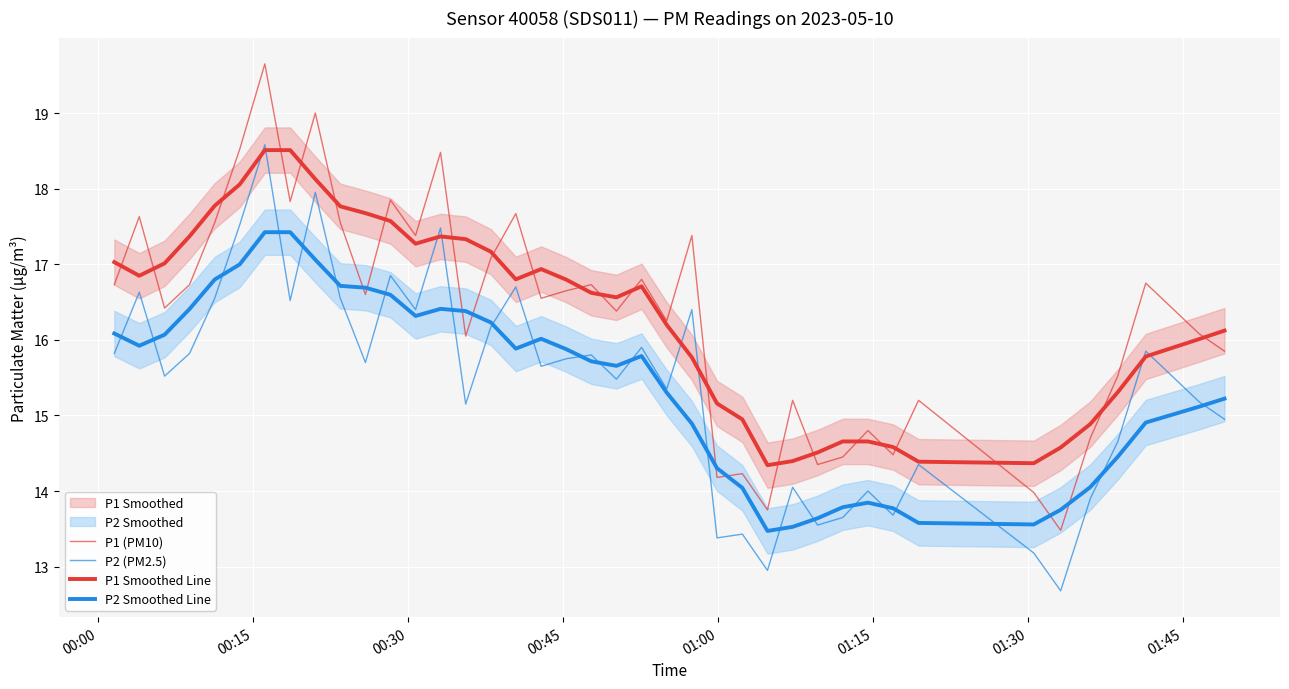

True or false: P2 (PM2.5) has more than 1 interior local peaks.

True